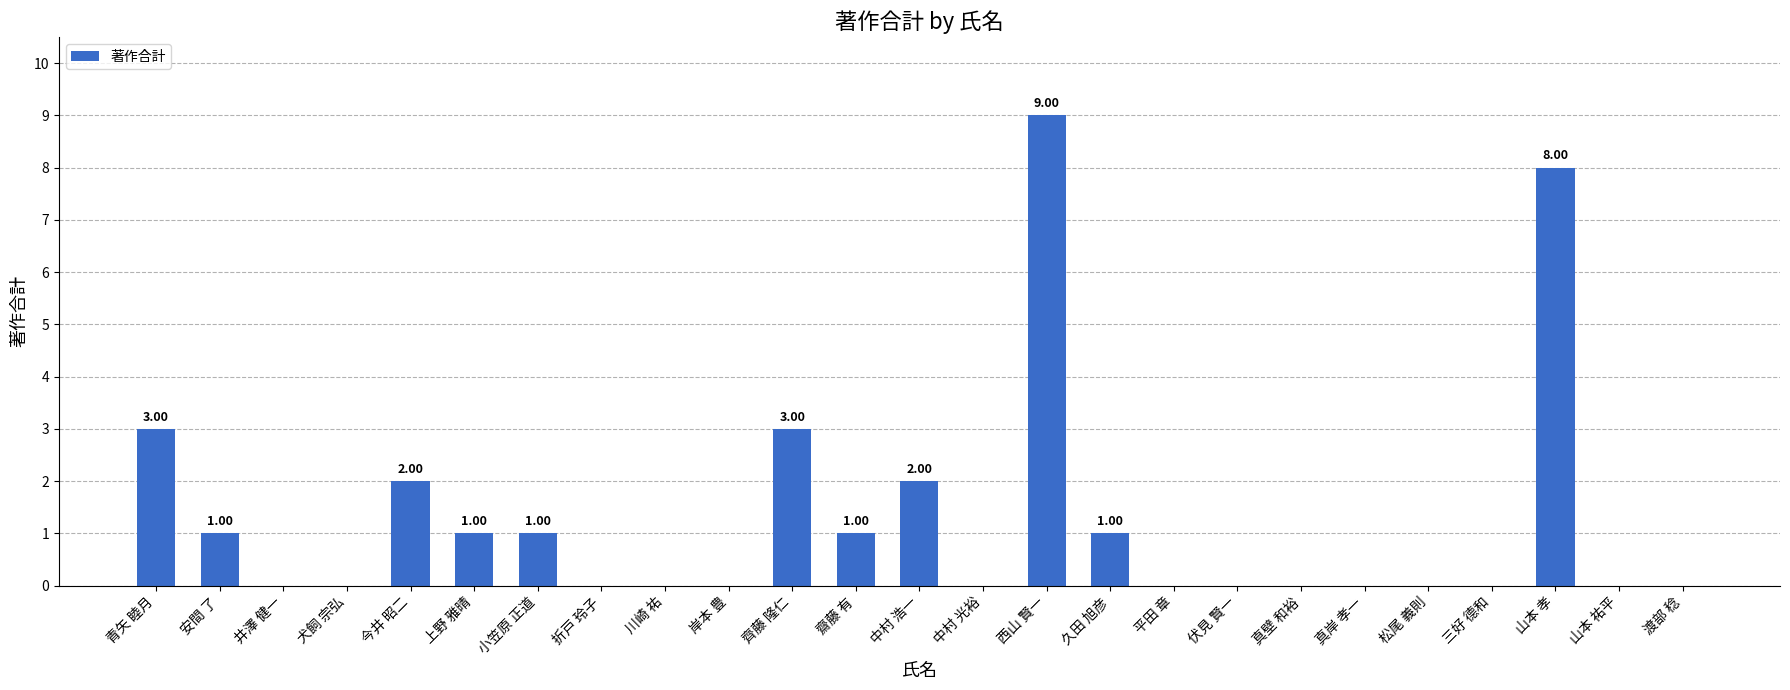

What is the sum of all values?

32